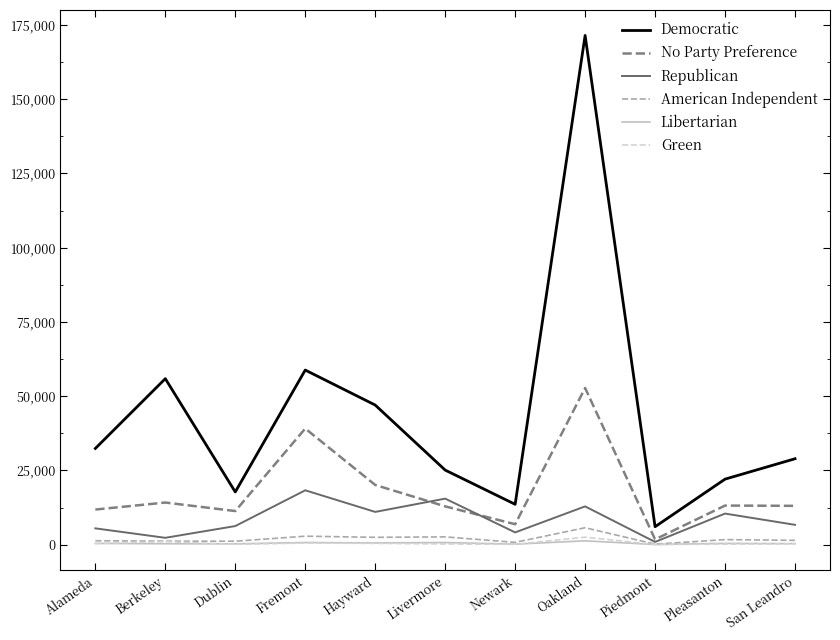

Which category has the highest value across all series?

Oakland